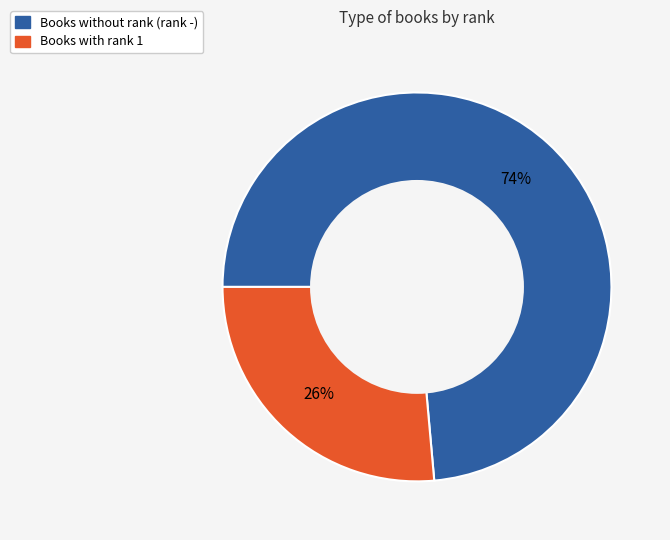

How many slices are in this pie chart?

2